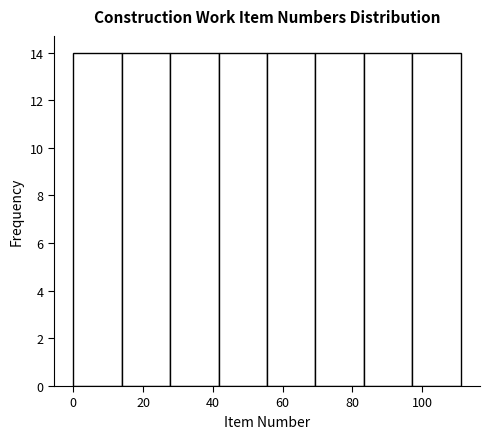

Reading left to right, list every bar in this chart as the range it spans on the x-axis followed by its height. Neither the bar edges nor the heights are printed on the chart, so give them approximately, as read against the axes.

0 to 14: 14
14 to 28: 14
28 to 42: 14
42 to 56: 14
56 to 70: 14
70 to 84: 14
84 to 98: 14
98 to 112: 14